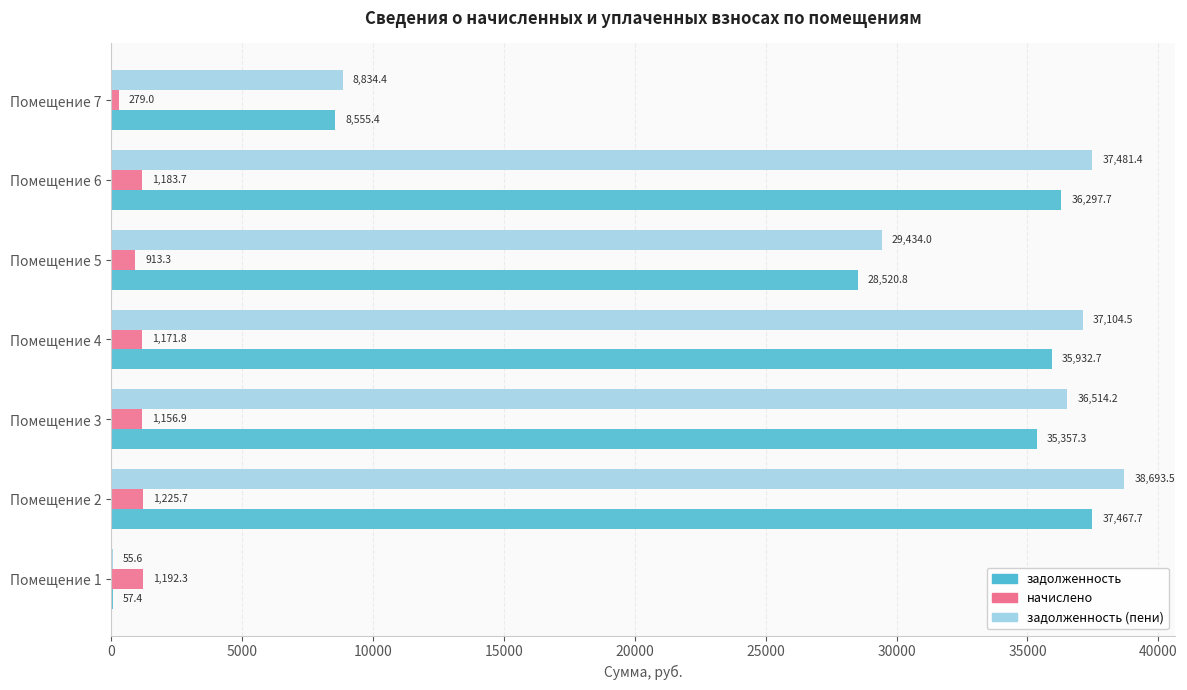

The задолженность (пени) series shows 16447.6 at Помещение 3. True or false?

False